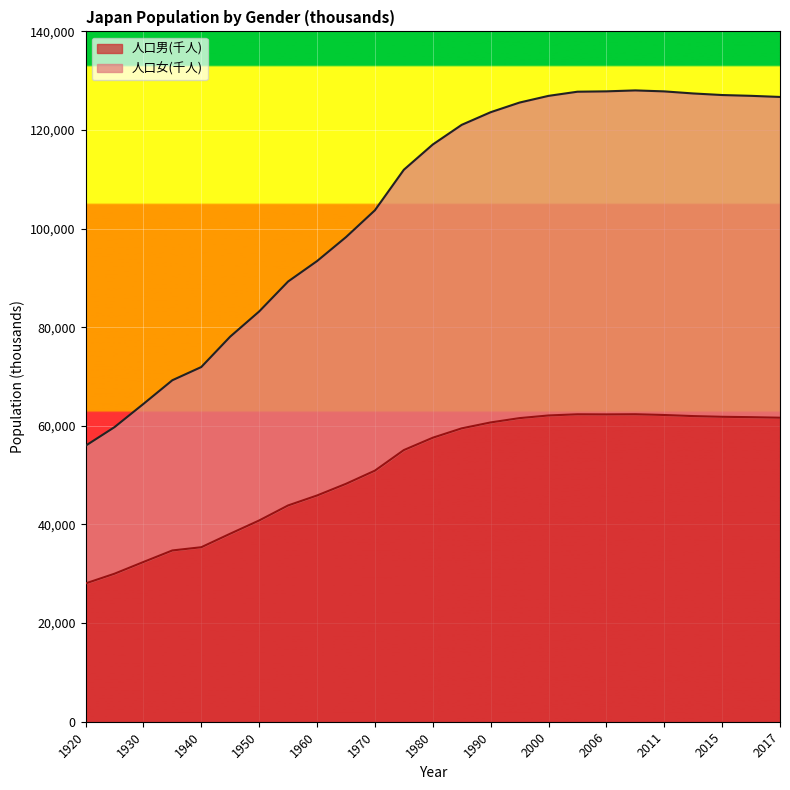

True or false: 人口男(千人) and 人口女(千人) cross at least once.

False